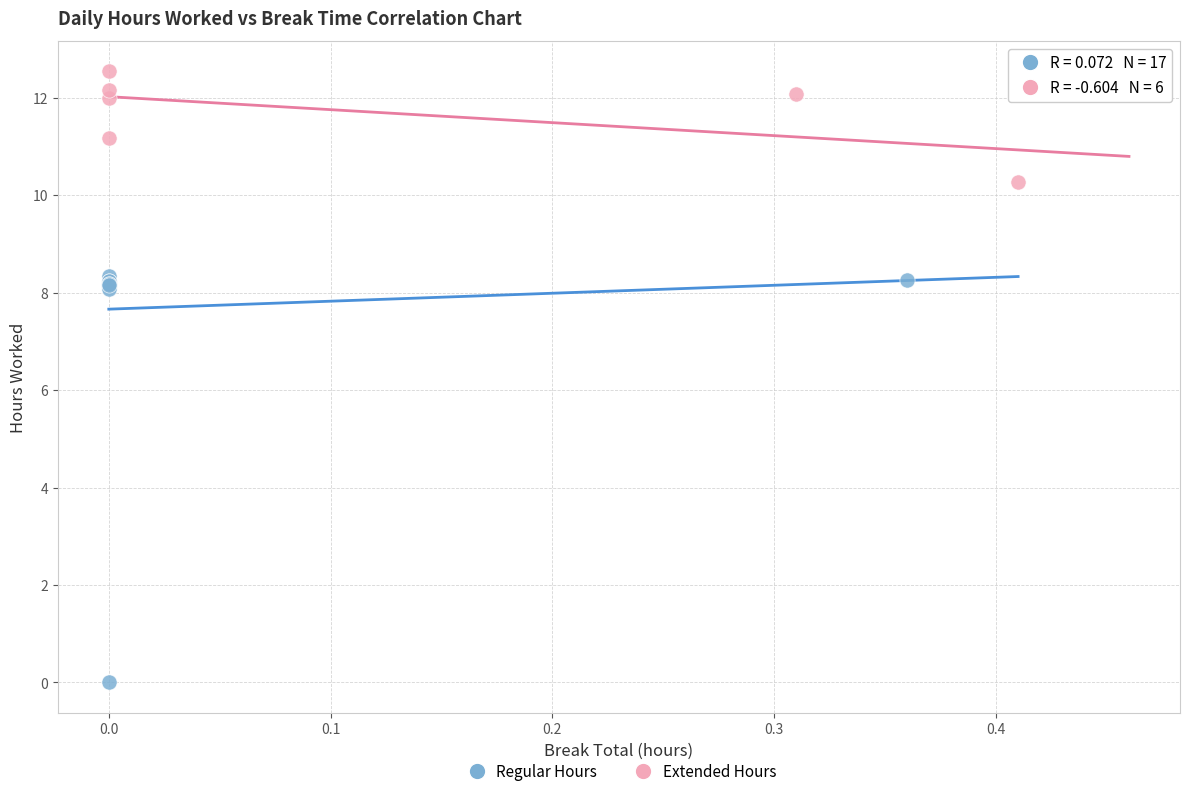

What are all the series names shown in the legend?

Regular Hours, Extended Hours